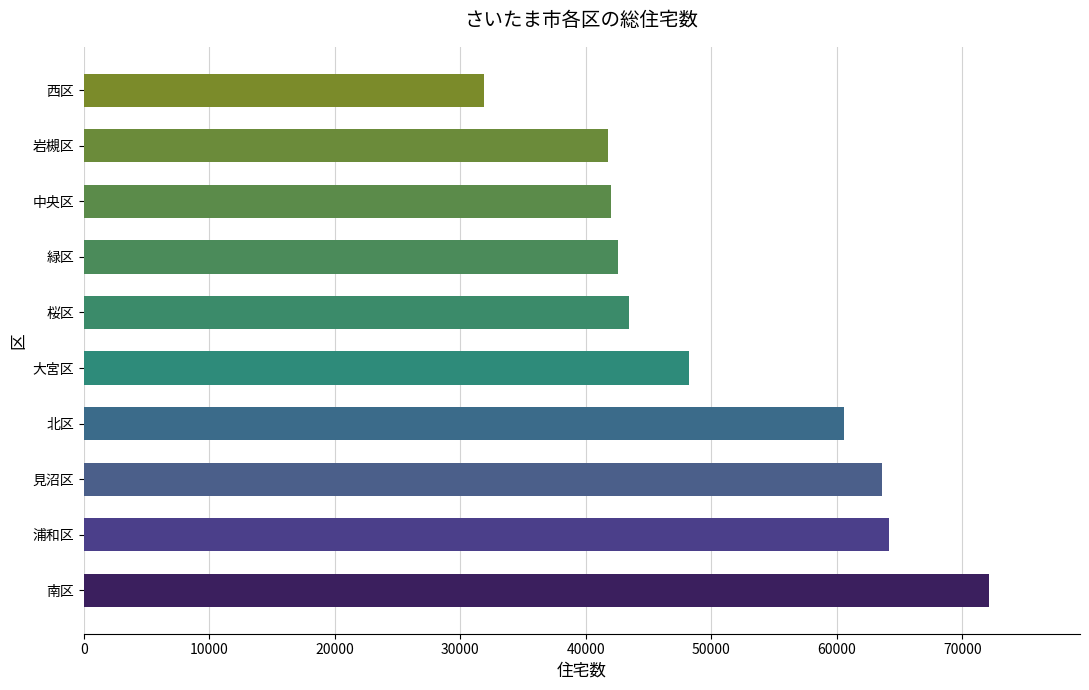

What is the approximate value at 緑区, to the nearest 100?

42600